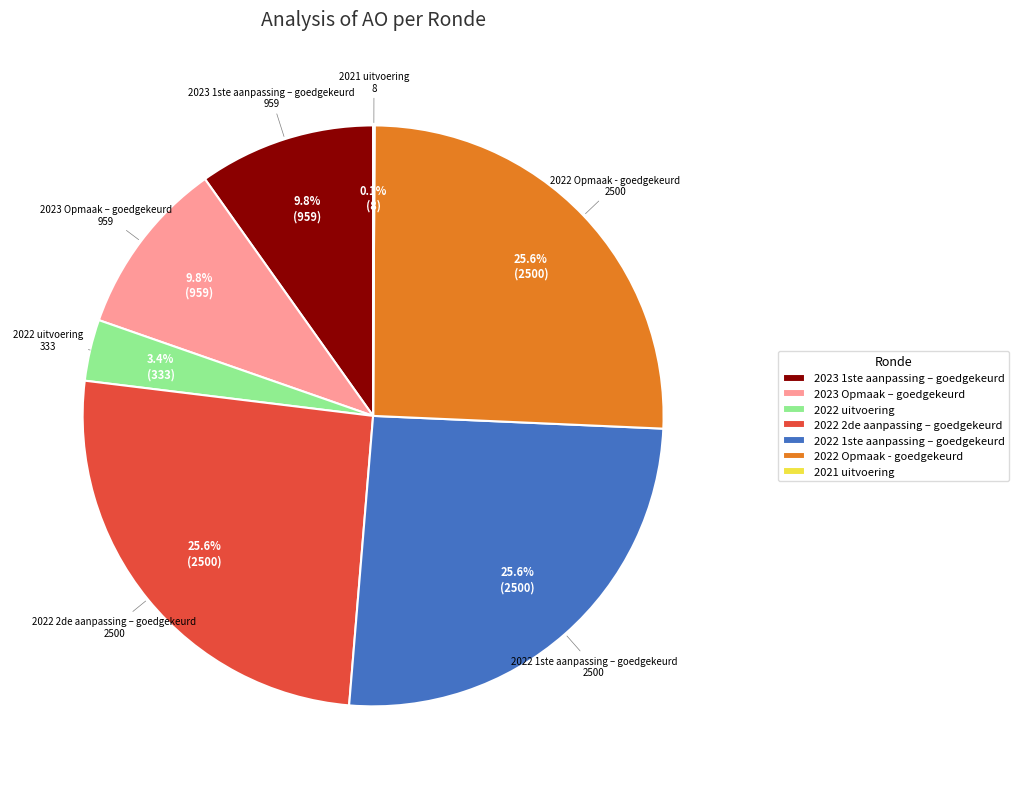

Combined, do 2022 1ste aanpassing – goedgekeurd and 2022 Opmaak - goedgekeurd account for over 50%?

Yes